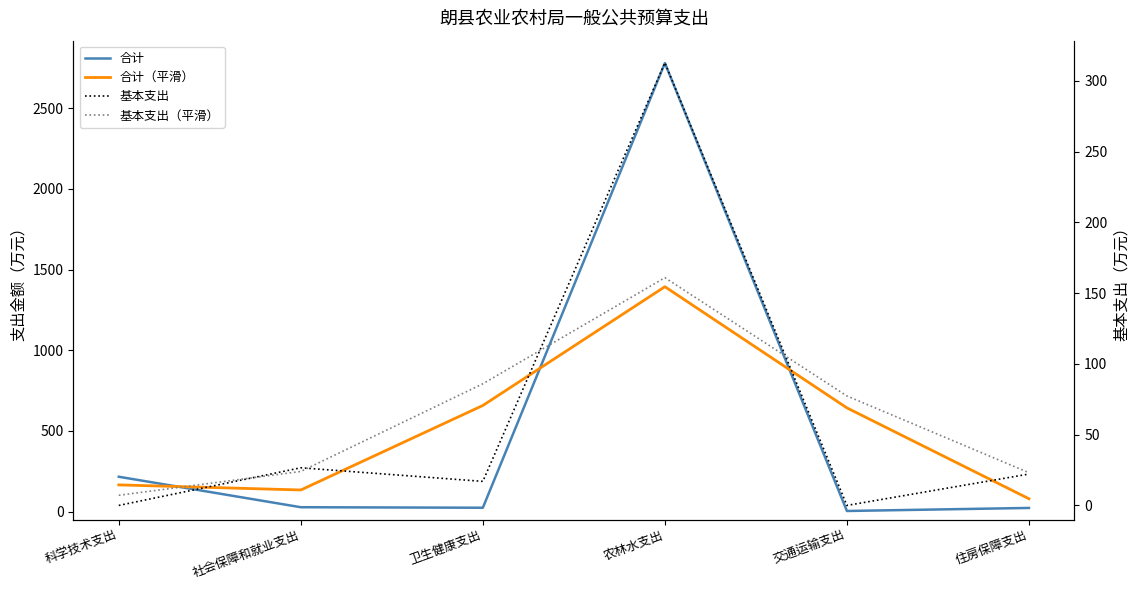

At which category is the sum across all series the highest?

农林水支出